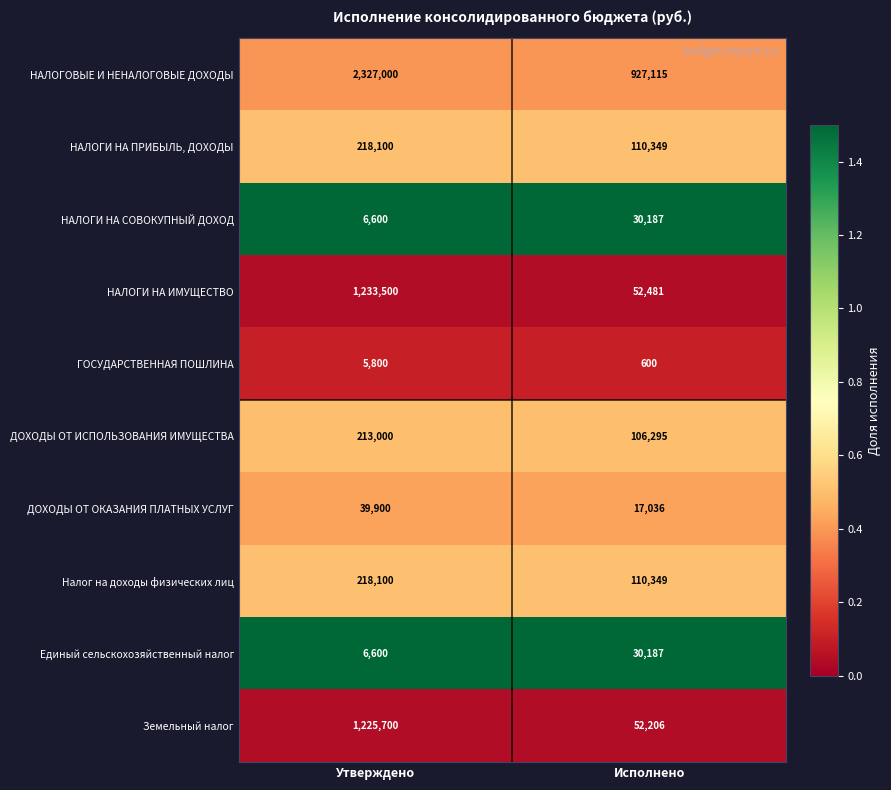

At which category is the sum across all series the highest?

Утверждено